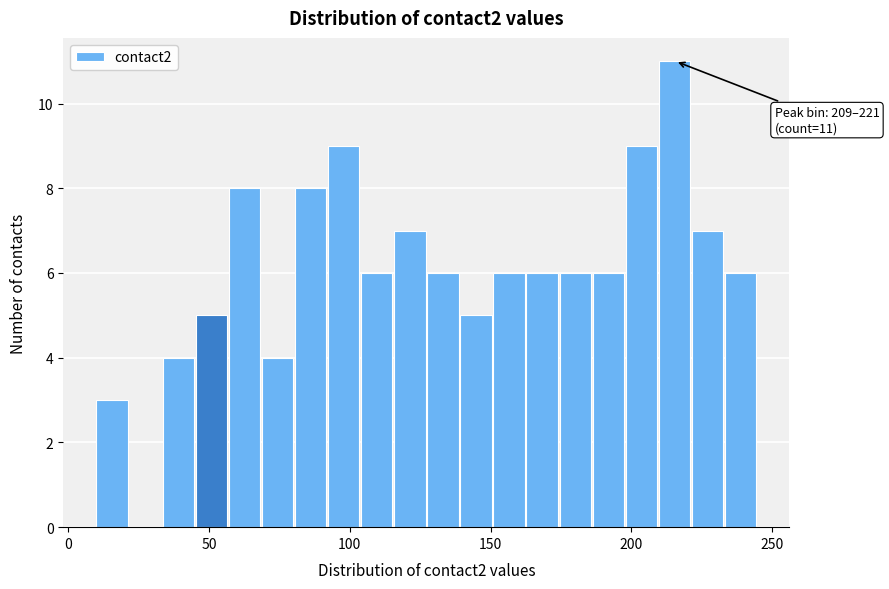

Read against the x-axis, roughly where is the centre of the tallest bar?

215